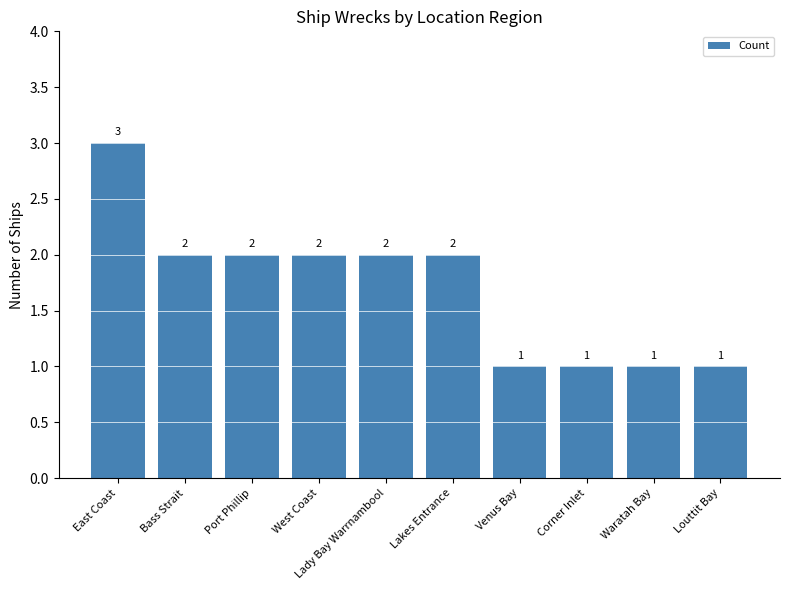

How many data points does each series have?

10